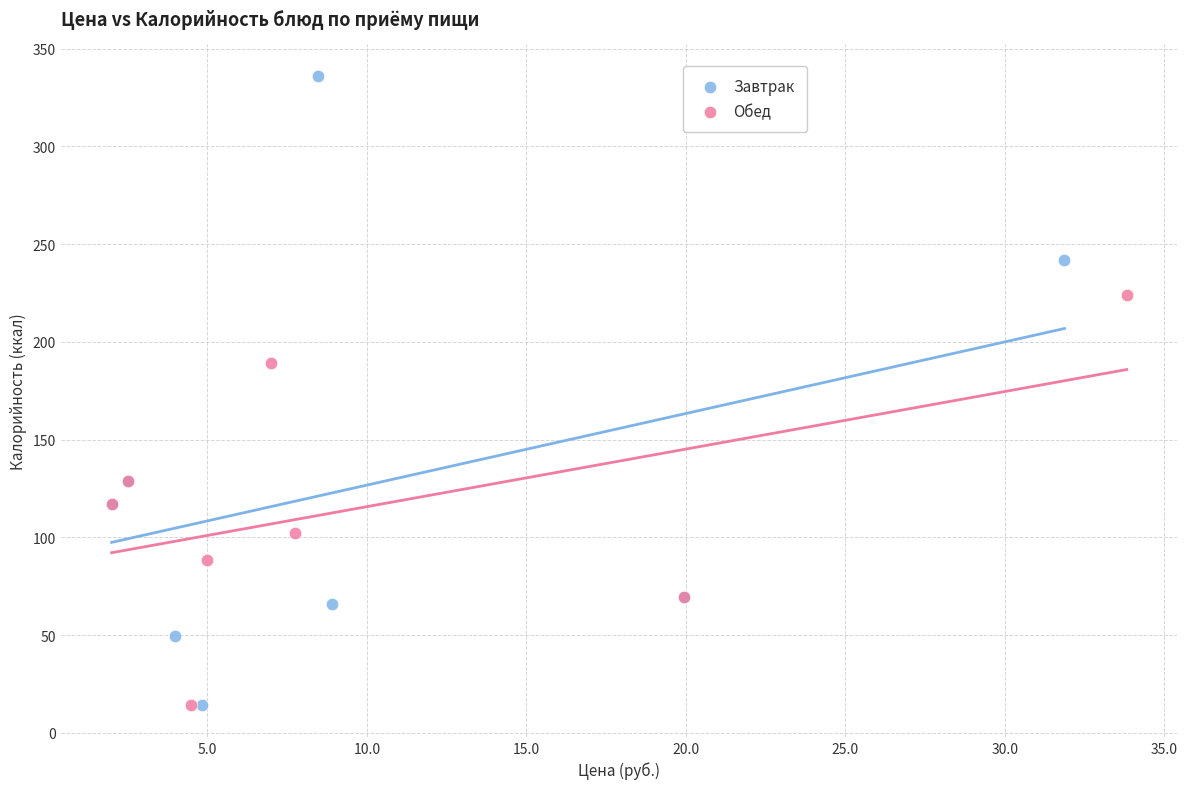

Which series has the largest Y range (max minus min)?

Завтрак